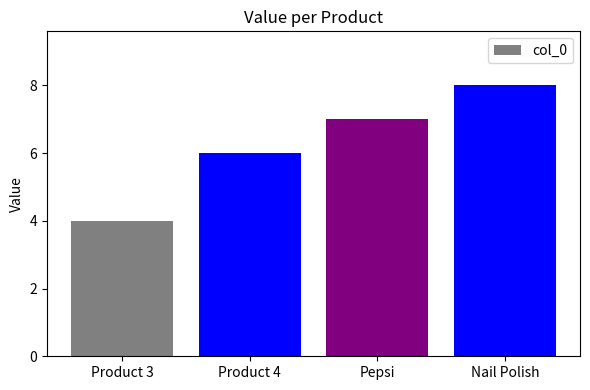

What is the change in value from Product 3 to Nail Polish?

+4